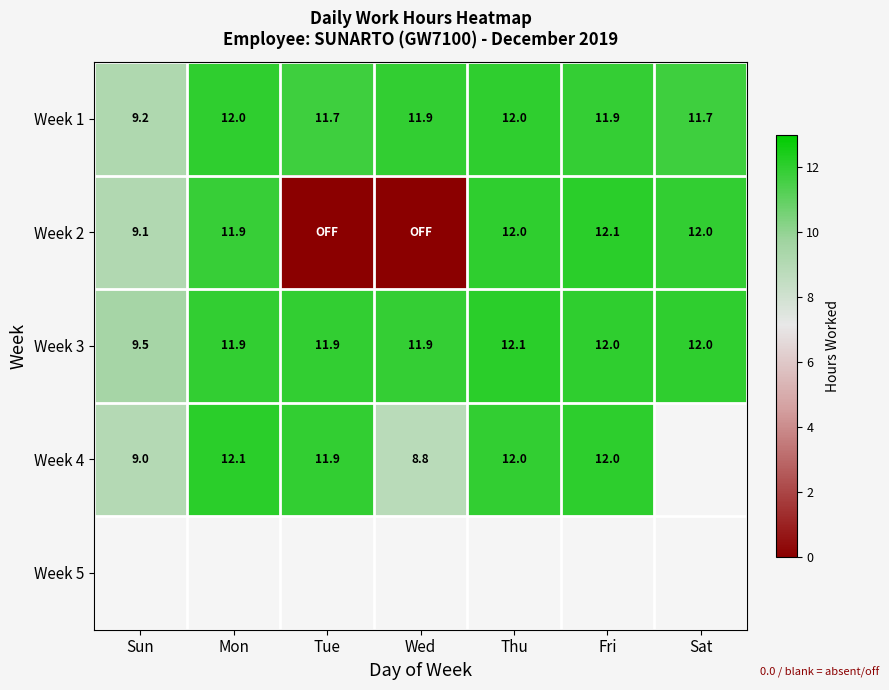

At how many categories does at least one series exceed 4?

7